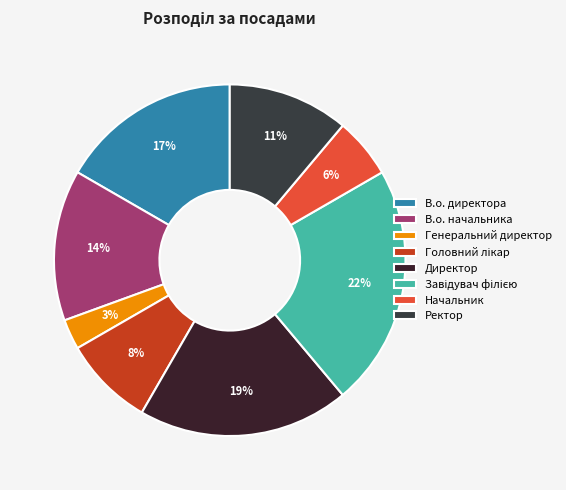

To the nearest percent, what is the difference between the В.о. начальника and В.о. директора slice percentages?

3%